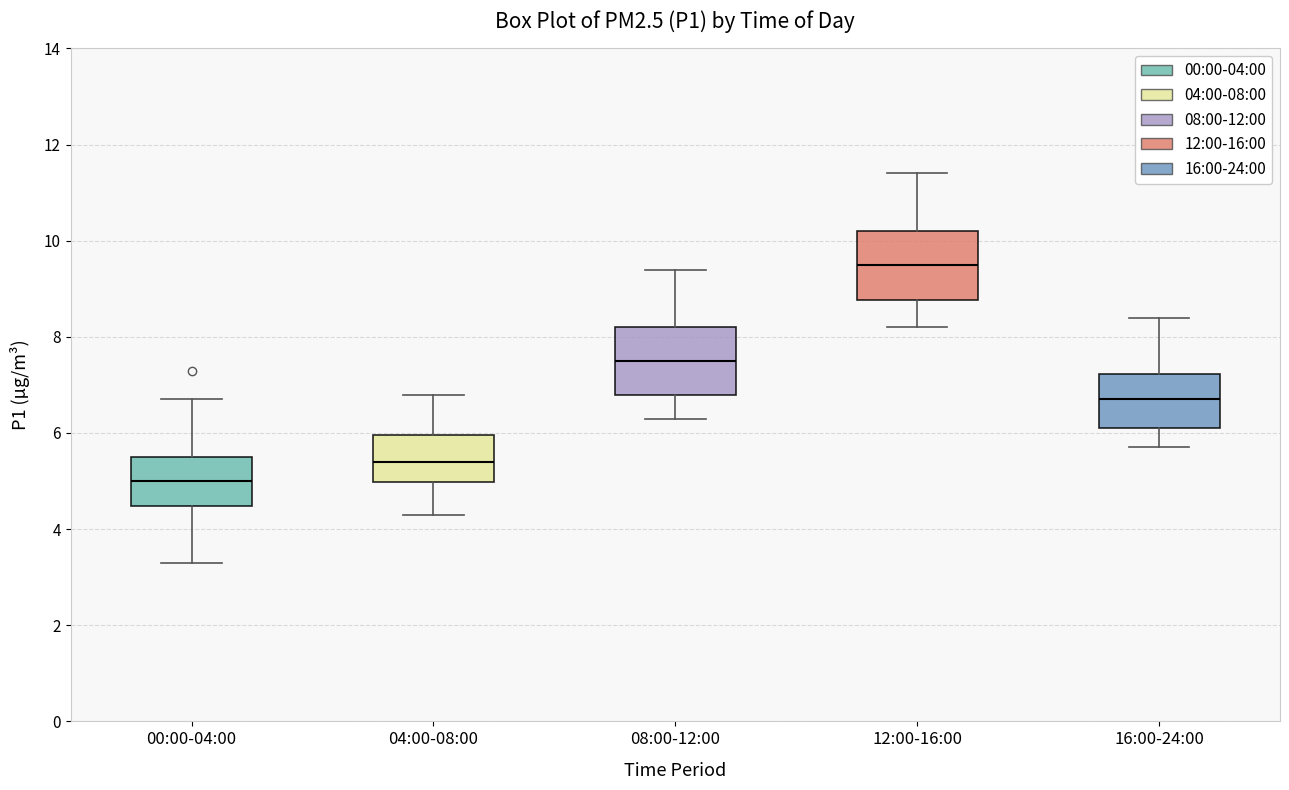

Where does the lower whisker of the box for 12:00-16:00 end on the y-axis? The values are not printed on the chart, so give them approximately, as read against the axis.

8.2